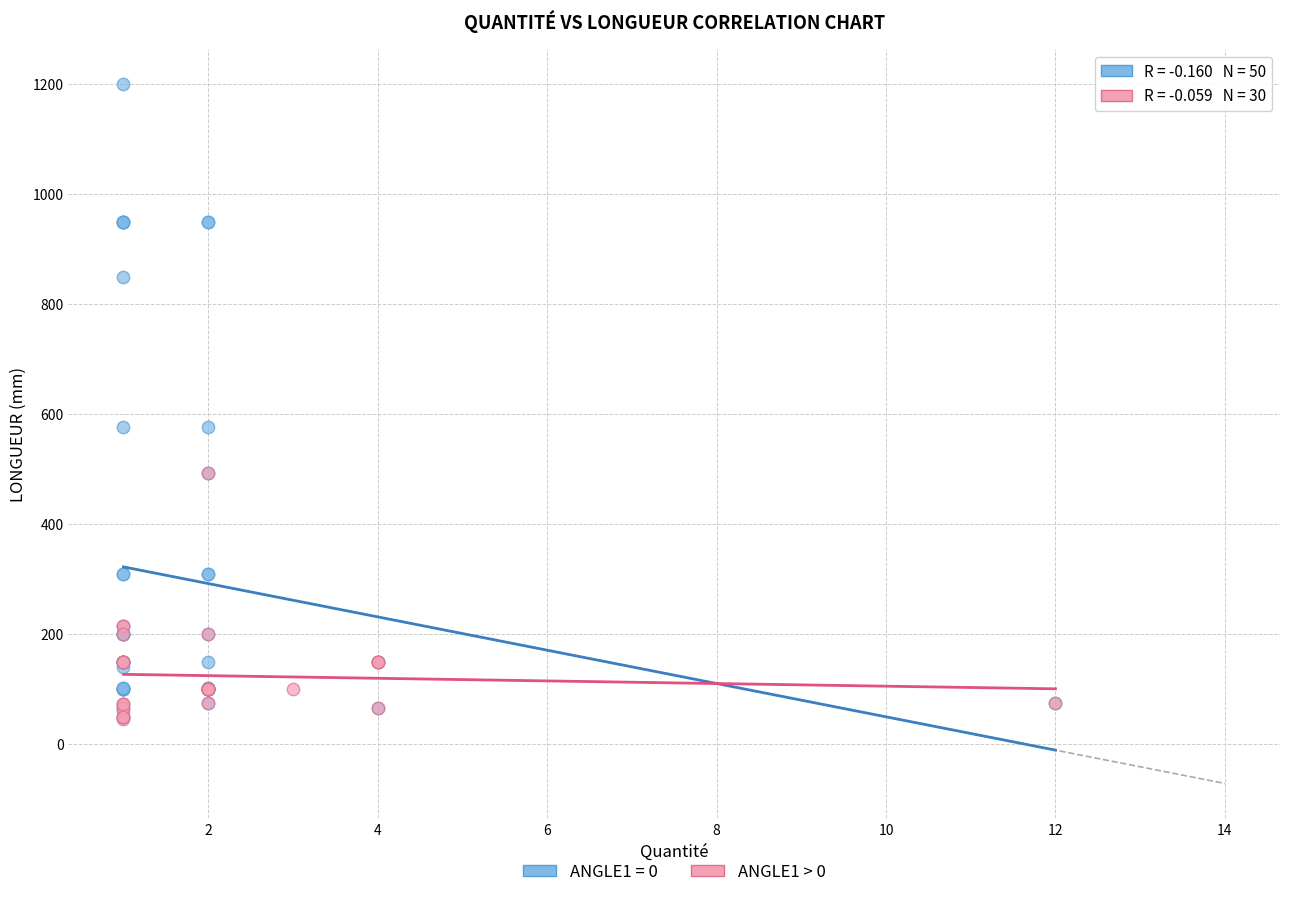

Which series contains the highest Y value?

ANGLE1 = 0